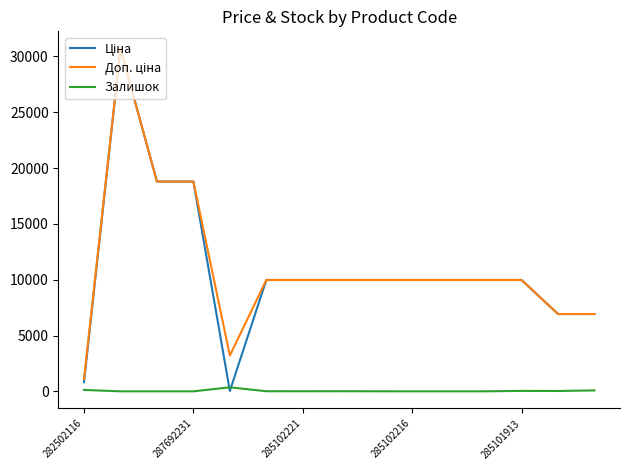

What is the maximum value shown in the chart?

30717.1